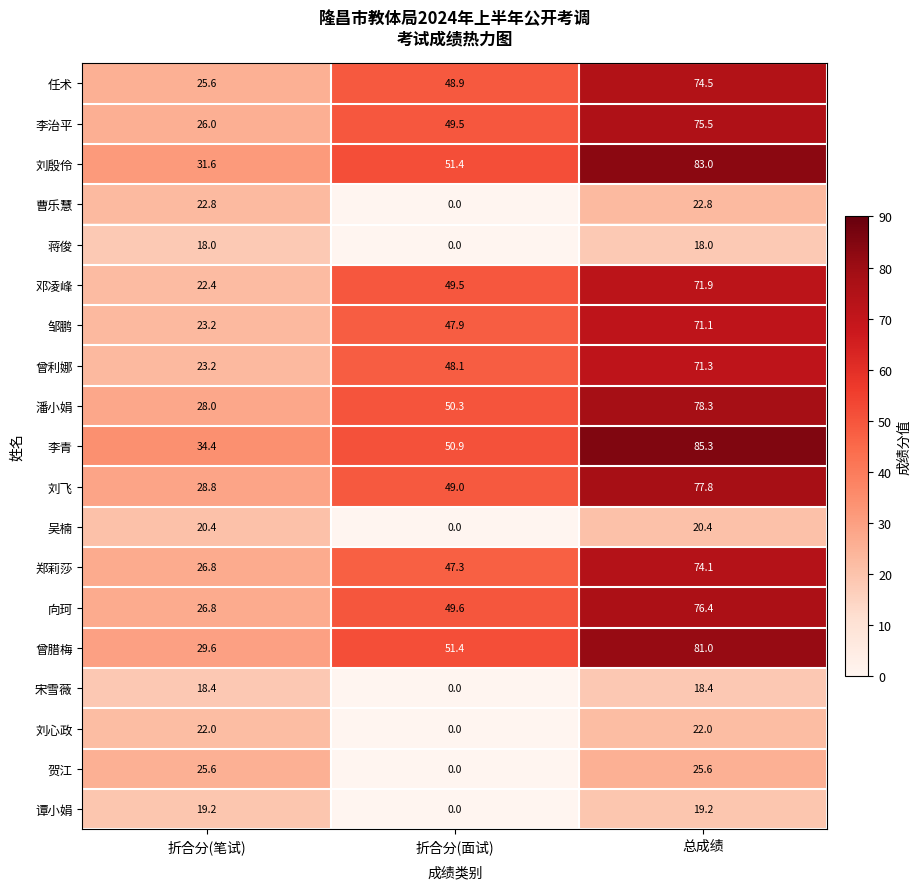

What is the sum of all 向珂 values?

152.8